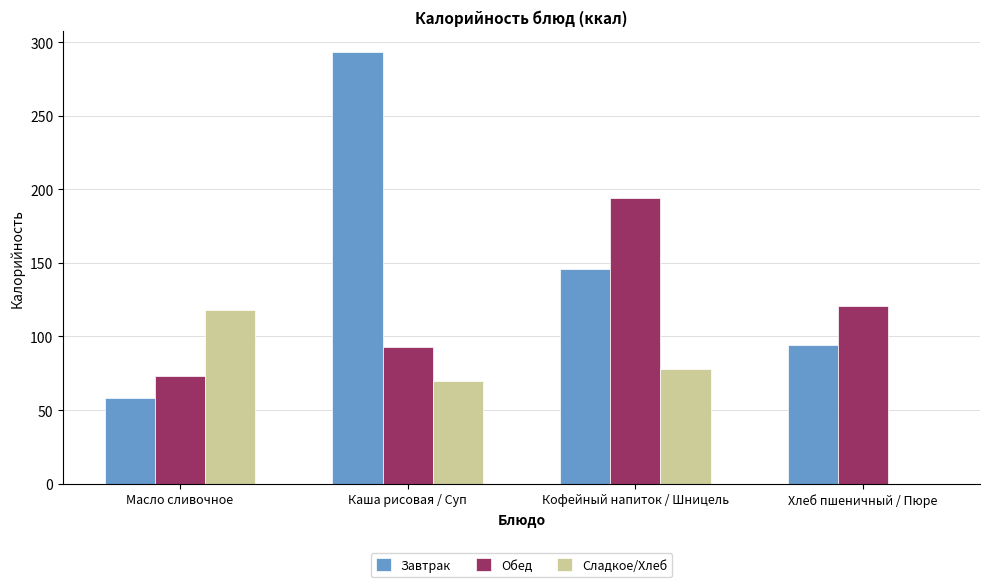

Is the value of Завтрак at Масло сливочное greater than the value of Обед at Каша рисовая / Суп?

No